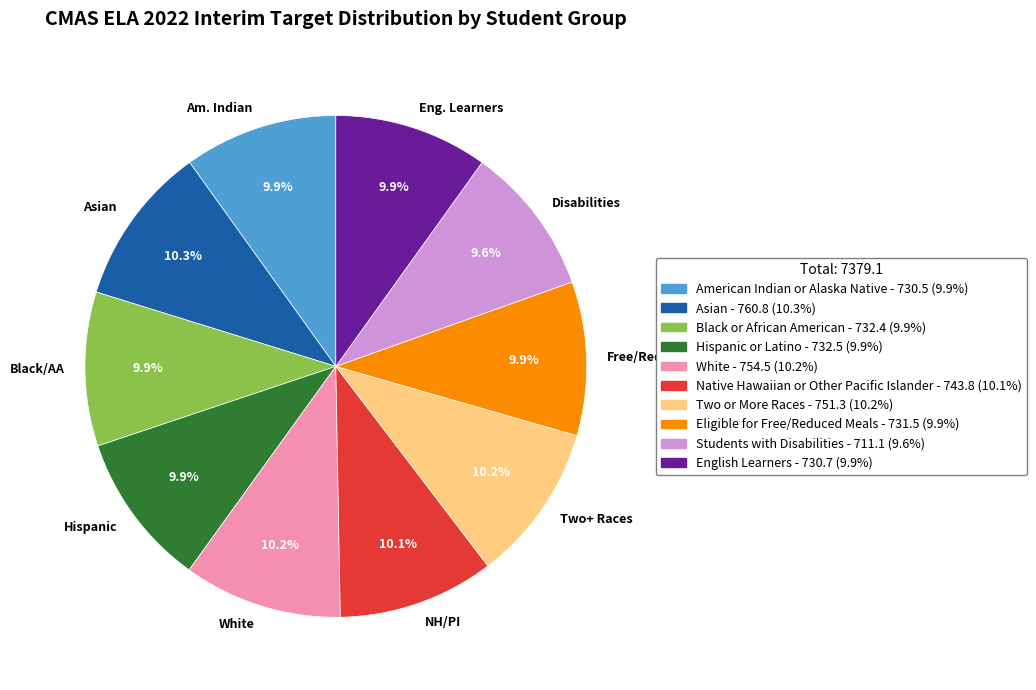

What percentage is NOT represented by Asian?

89.7%